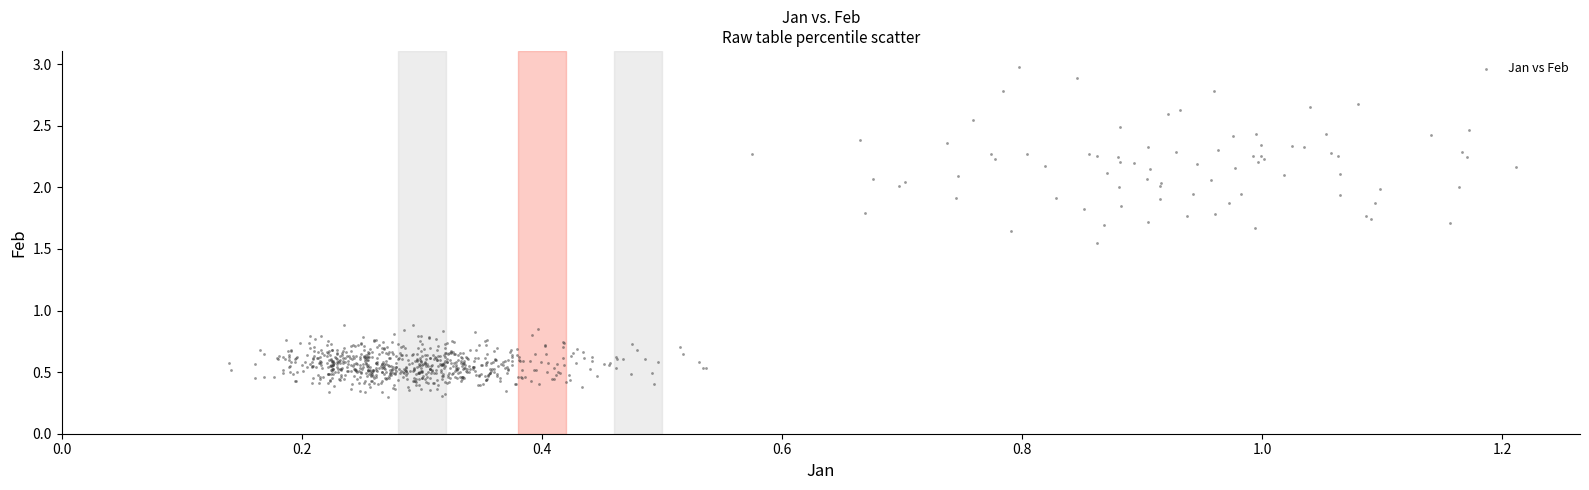

What is the range of X values (max minus min)?

1.1